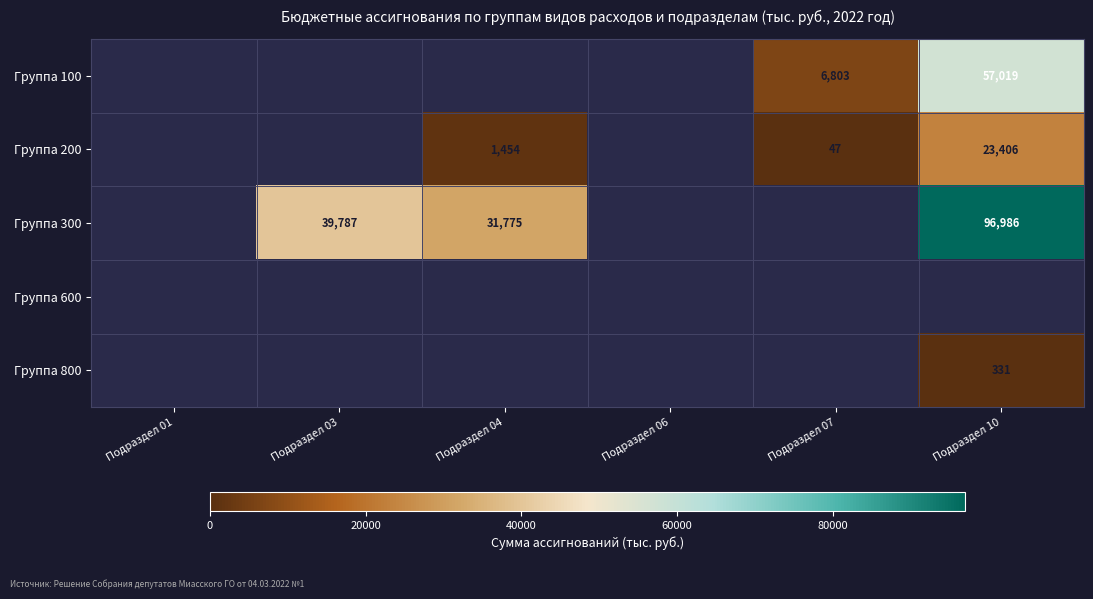

True or false: Группа 200 has a value of 4882 at Подраздел 10.

False